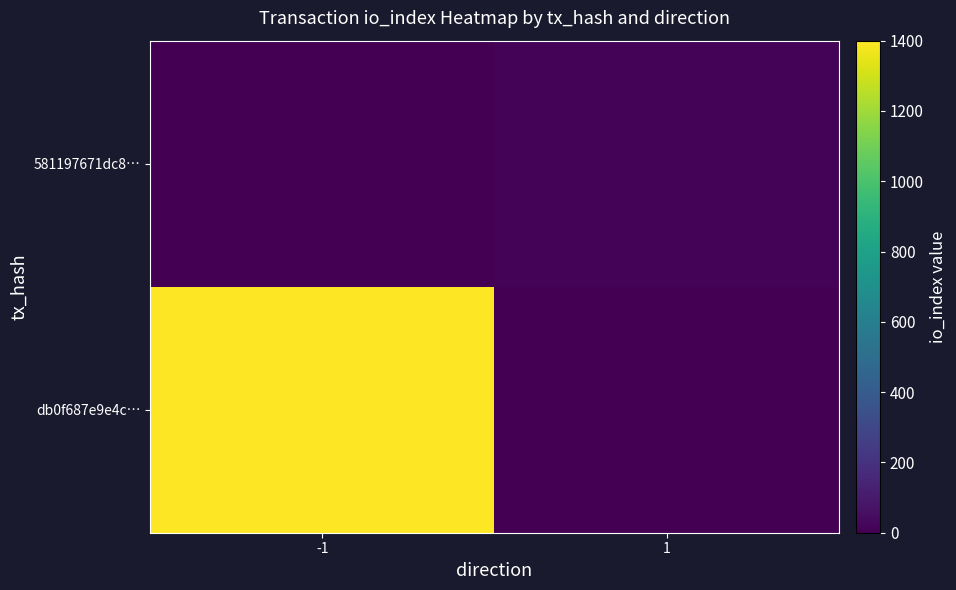

Reading left to right, what are all the values shown in this chart?

db0f687e9e4c…: -1=1400	1=0
581197671dc8…: -1=0	1=11